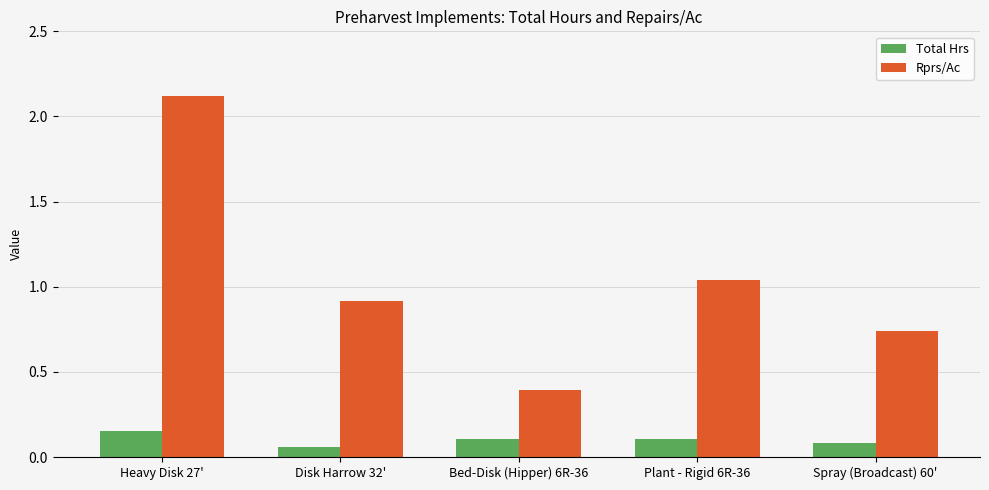

True or false: Rprs/Ac has a value of 2.1 at Heavy Disk 27'.

True